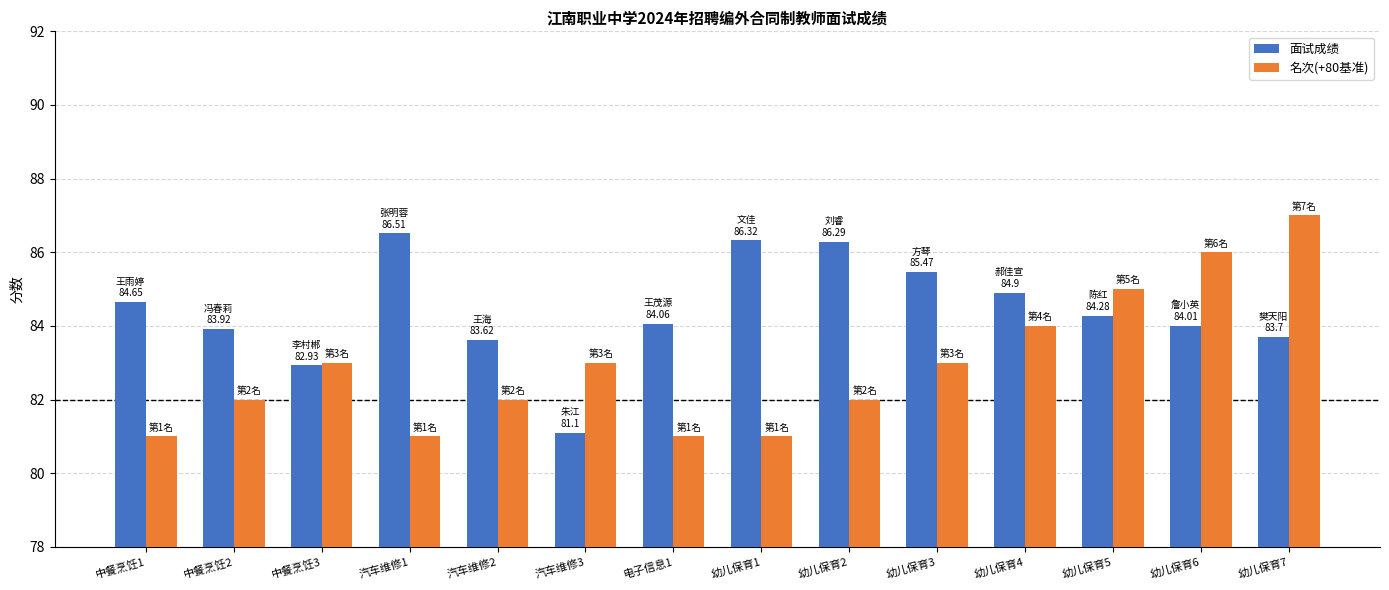

Are the bars grouped side by side (vs. stacked)?

Yes